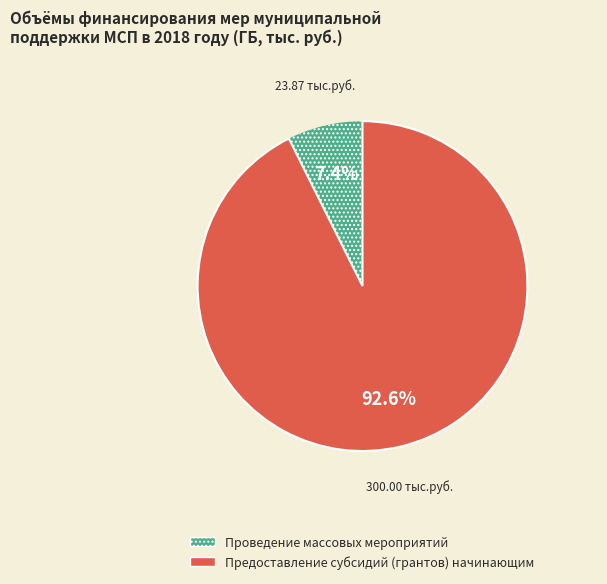

True or false: Проведение массовых мероприятий accounts for 7% of the total.

True